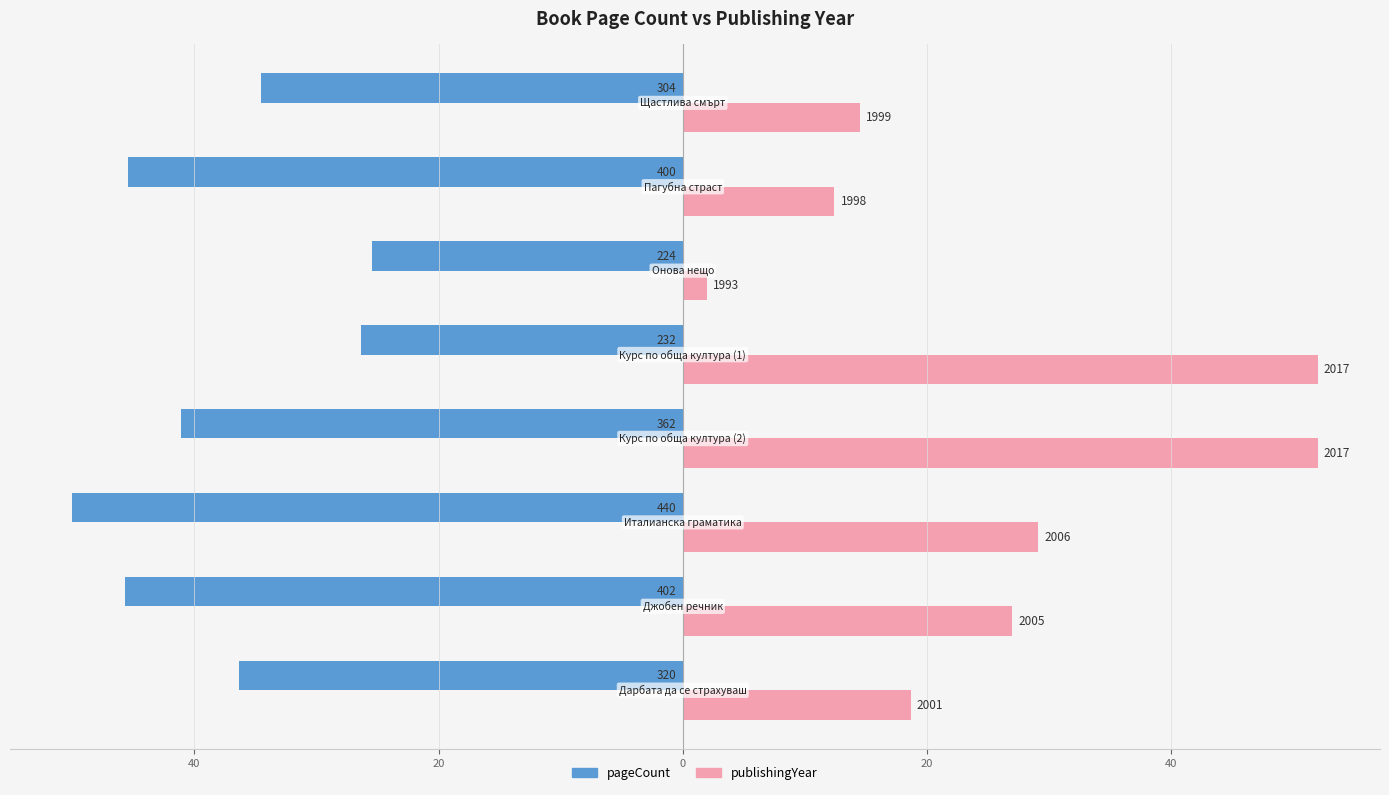

What are all the series names shown in the legend?

pageCount, publishingYear